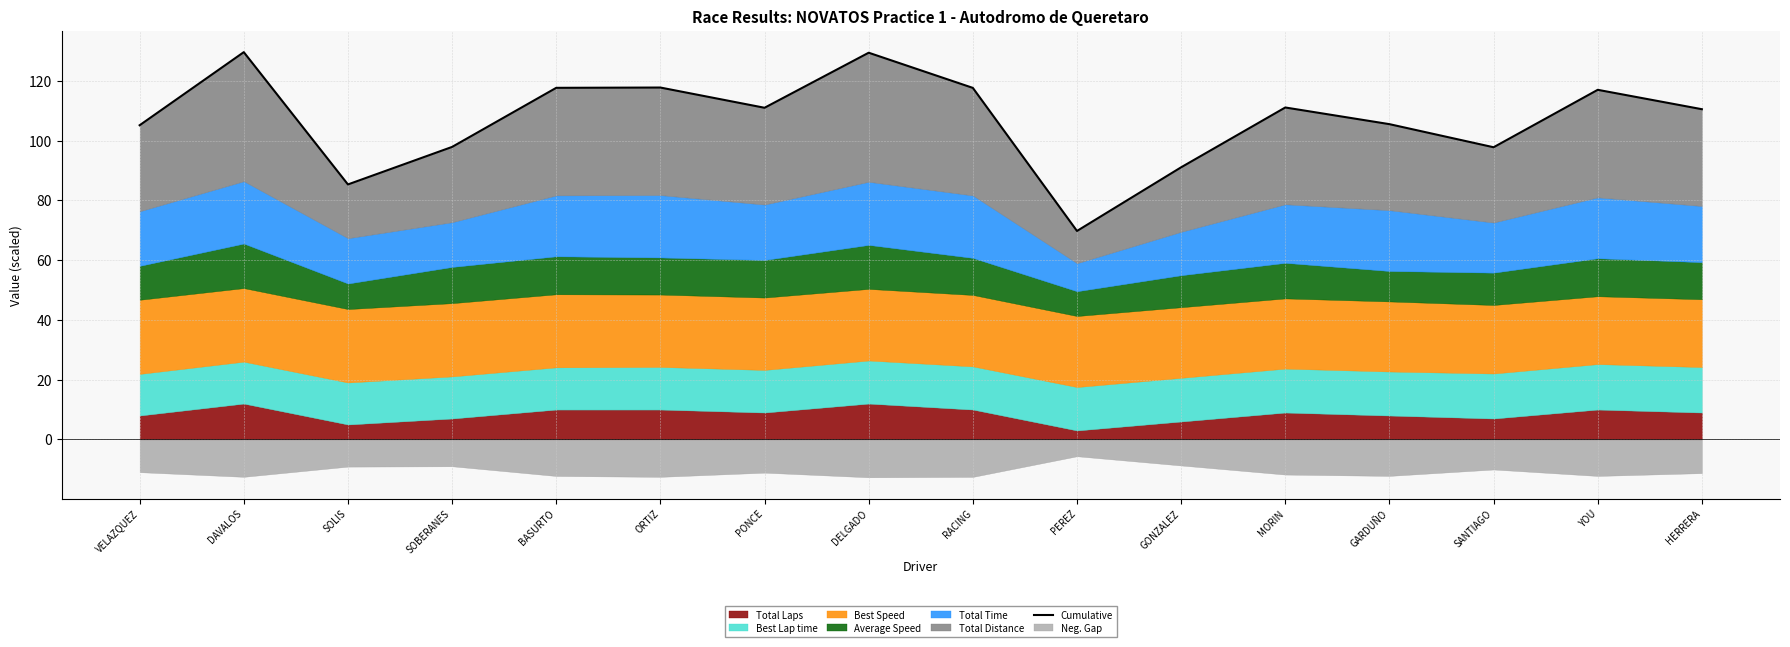

Reading right to left, what are all the values shown in this chart?

110.5	117.0	97.8	105.5	111.1	91.1	69.8	117.7	129.4	111.0	117.8	117.7	97.9	85.4	129.6	105.2